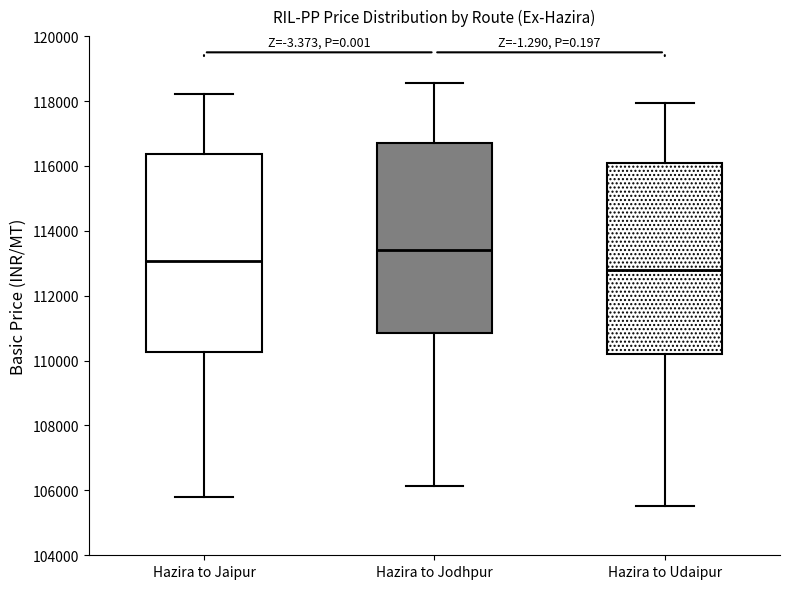

Reading left to right, read every box against the y-axis: the position of its median line, the range the box covers, and the ends of its whiskers. The values are not printed on the chart, so give them approximately, as read against the axis.

Hazira to Jaipur: median 113000, box 110200 to 116400, whiskers 105800 to 118200
Hazira to Jodhpur: median 113400, box 110800 to 116800, whiskers 106200 to 118600
Hazira to Udaipur: median 112800, box 110200 to 116200, whiskers 105600 to 118000